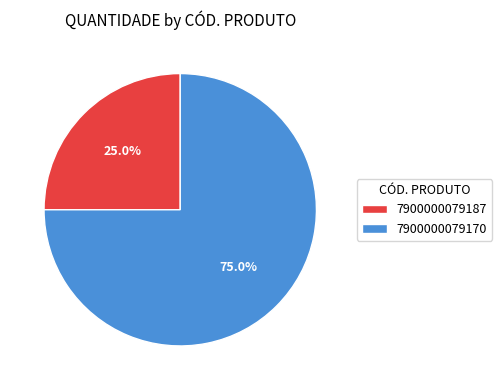

Rank the categories by value from highest to lowest.

7900000079170, 7900000079187